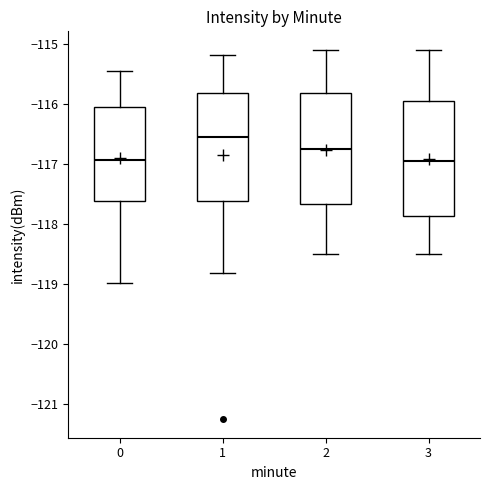

Reading left to right, transcribe this box plot: for each box, give where its median line is, the range the box spans, and where its two whiskers end, as read against the y-axis. The values are not printed on the chart, so give them approximately, as read against the axis.

0: median -116.9, box -117.6 to -116.0, whiskers -119.0 to -115.5
1: median -116.5, box -117.6 to -115.8, whiskers -118.8 to -115.2
2: median -116.7, box -117.7 to -115.8, whiskers -118.5 to -115.1
3: median -116.9, box -117.9 to -115.9, whiskers -118.5 to -115.1